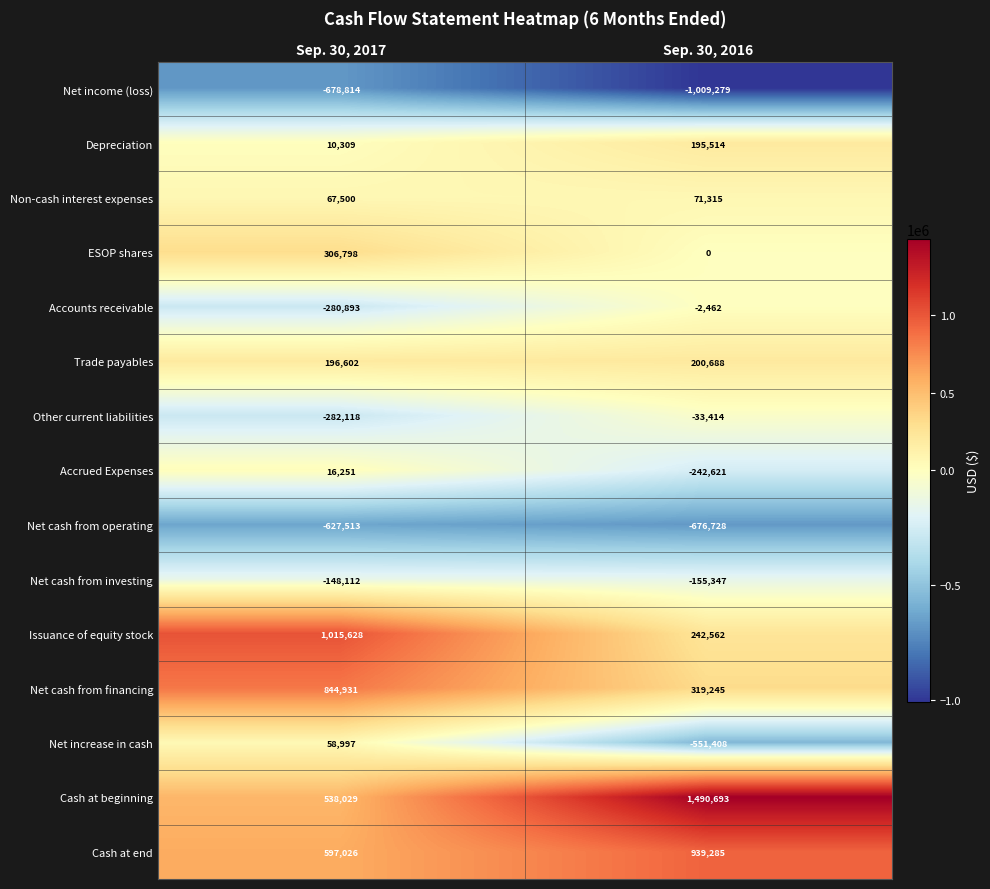

List the series in order of their peak value, highest first.

Cash at beginning, Issuance of equity stock, Cash at end, Net cash from financing, ESOP shares, Trade payables, Depreciation, Non-cash interest expenses, Net increase in cash, Accrued Expenses, Accounts receivable, Other current liabilities, Net cash from investing, Net cash from operating, Net income (loss)